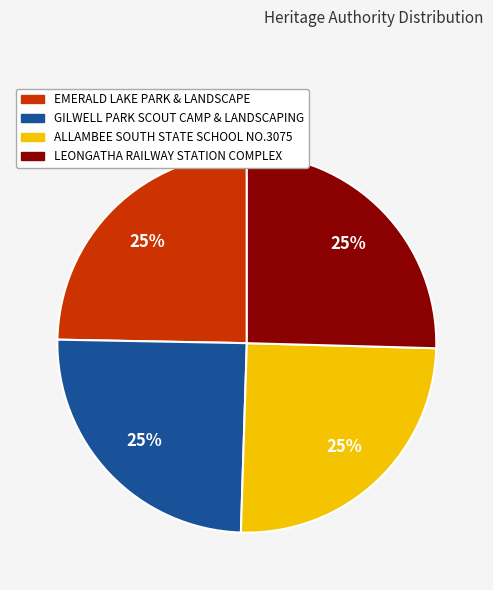

To the nearest percent, what is the average slice percentage?

25%